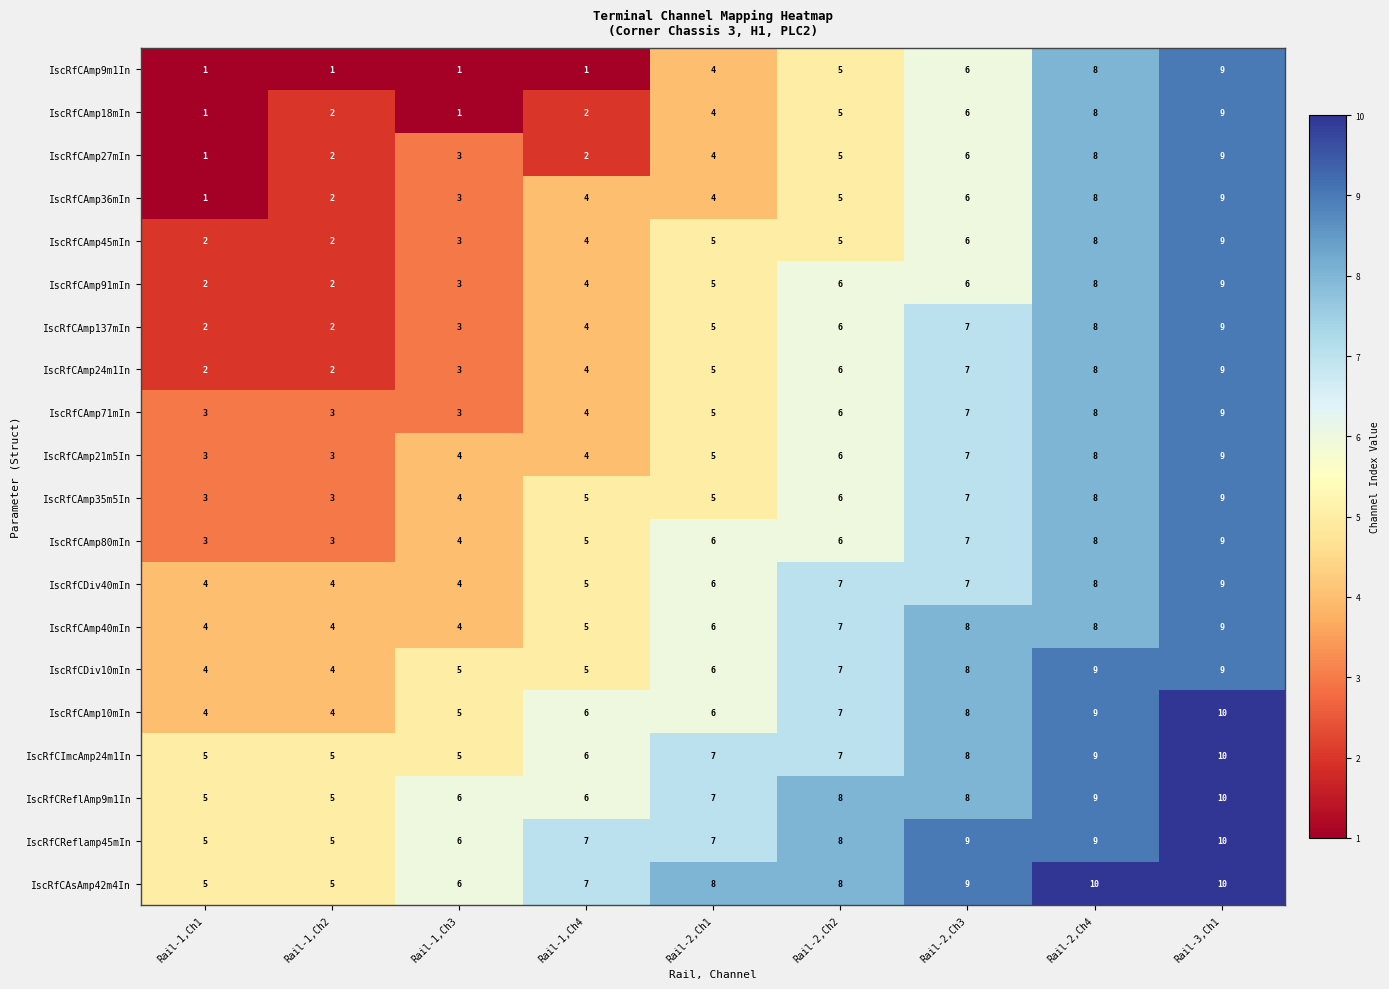

True or false: IscRfCAmp35m5In has a value of 1 at Rail-1,Ch2.

False